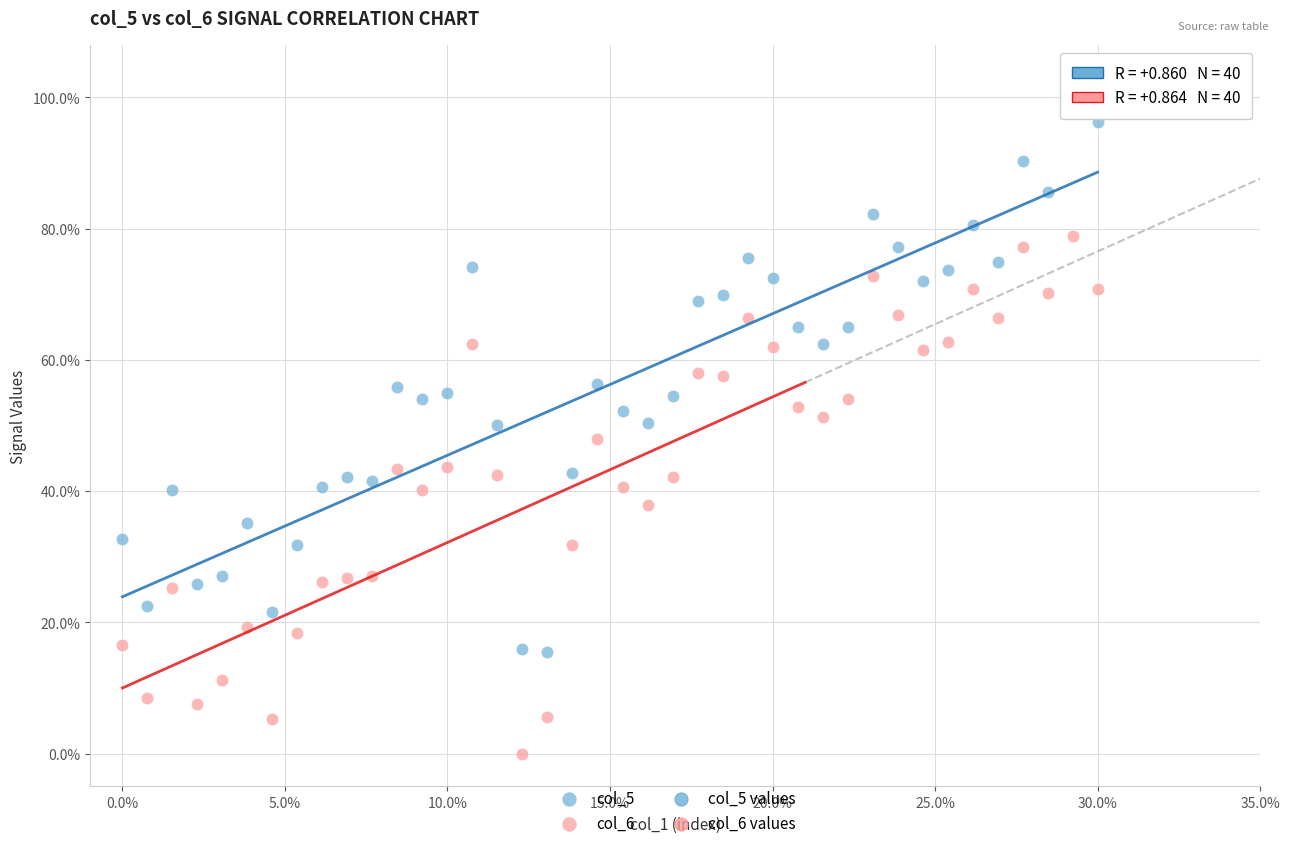

Which series reaches the maximum Y coordinate?

col_5